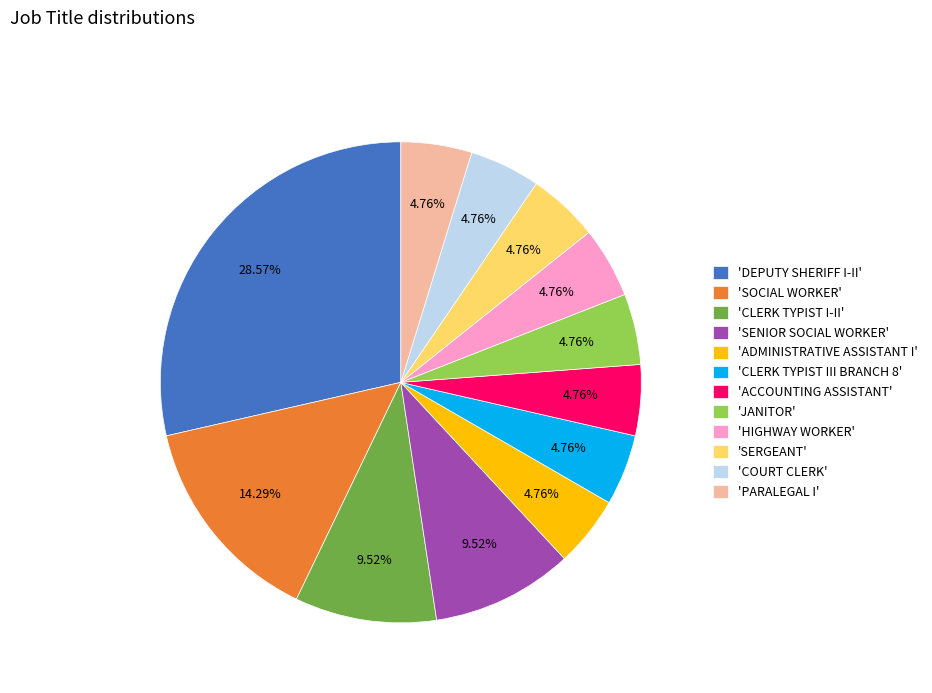

Between 'DEPUTY SHERIFF I-II' and 'HIGHWAY WORKER', which is larger?

'DEPUTY SHERIFF I-II'